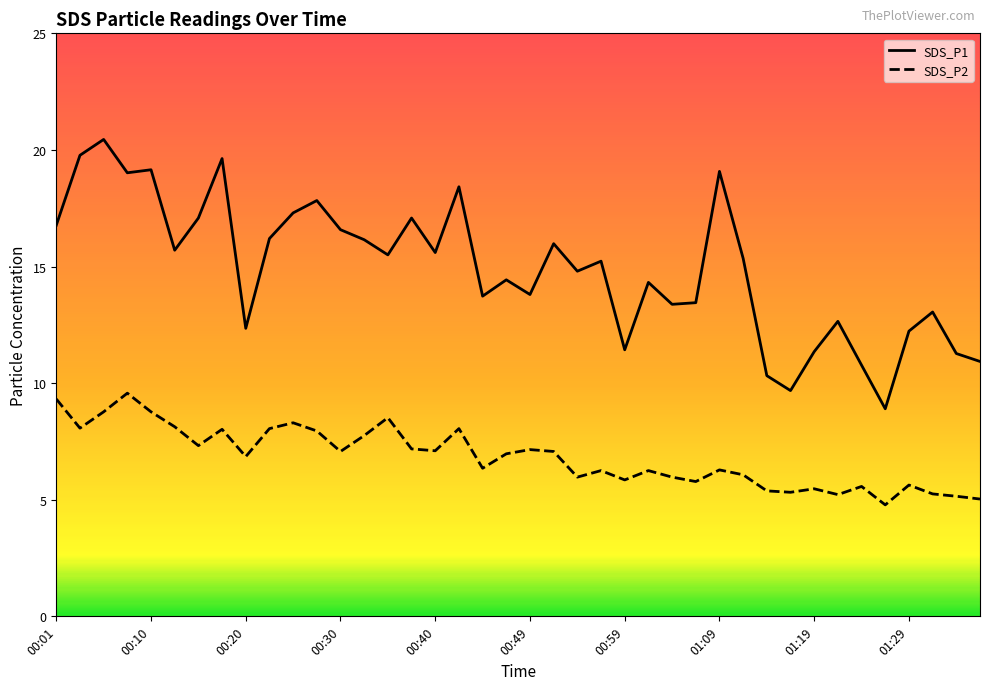

List the series in order of their overall mean, lowest first.

SDS_P2, SDS_P1